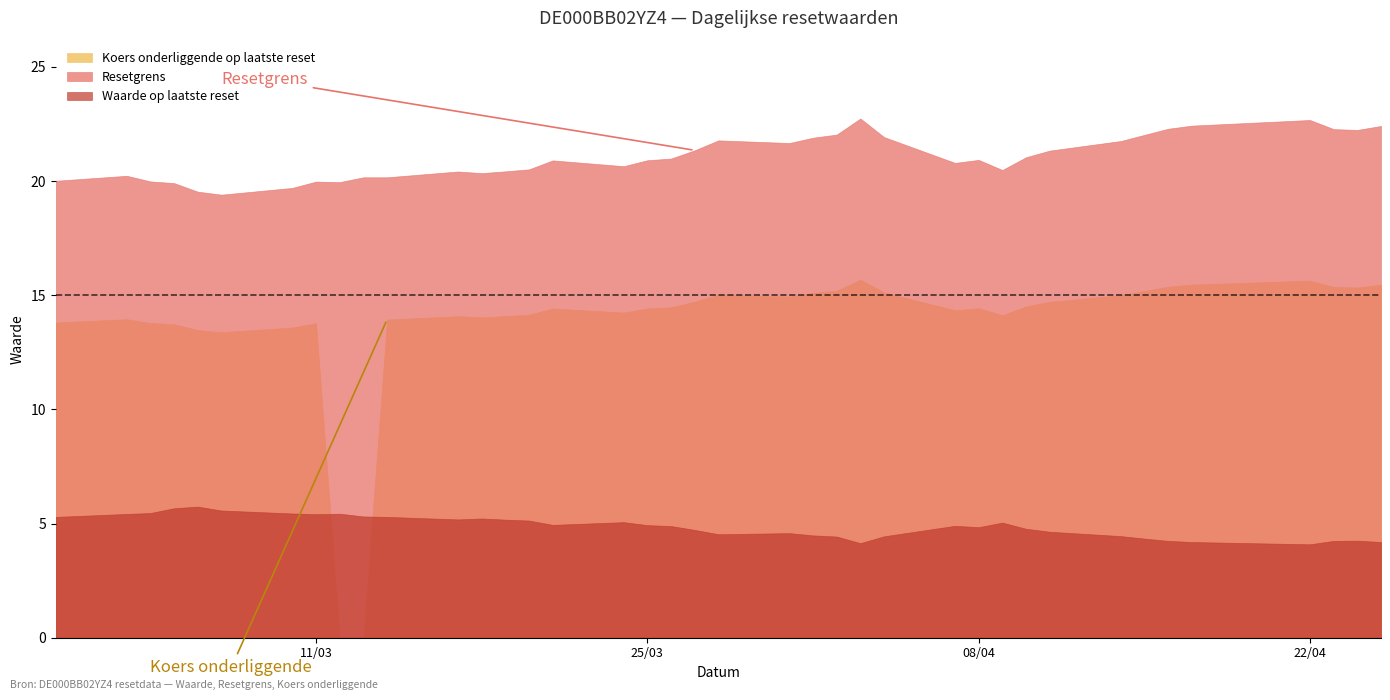

Rank the series by their maximum value, from highest to lowest.

Resetgrens, Koers onderliggende op laatste reset, Waarde op laatste reset